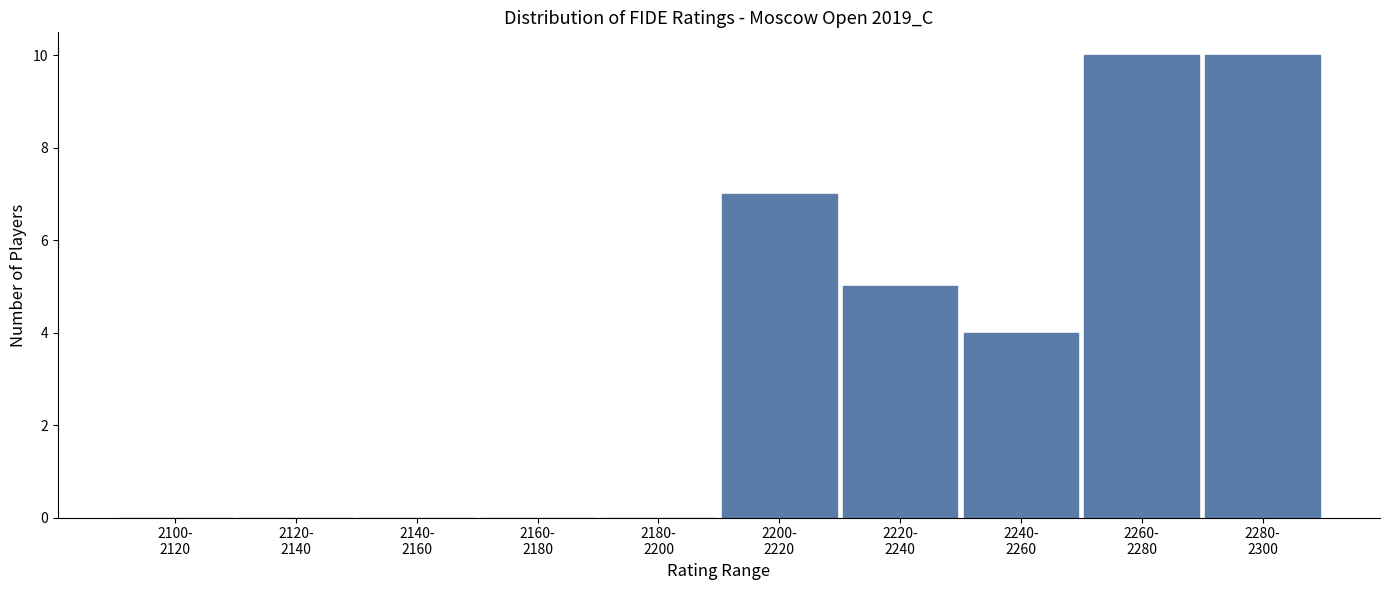

What is the greatest value displayed?

10